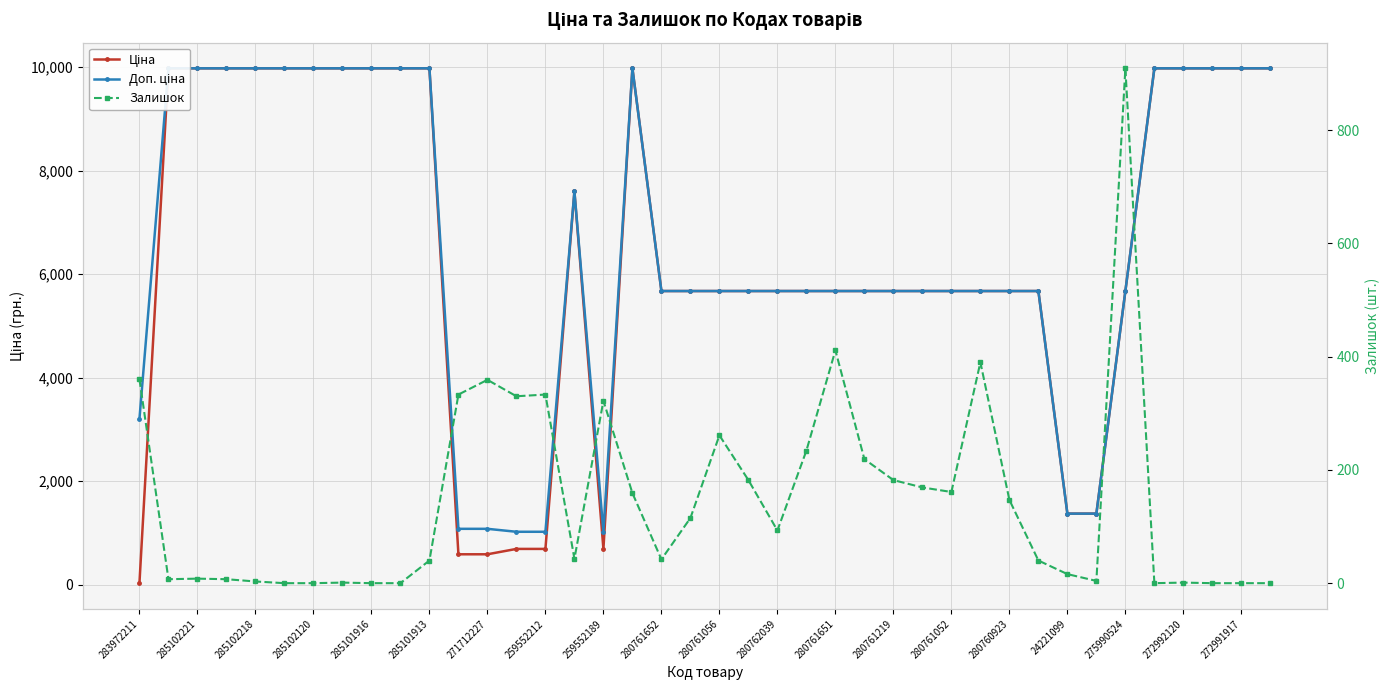

In Доп. ціна, how many points are higher than both neighbors (excluding endpoints)?

2